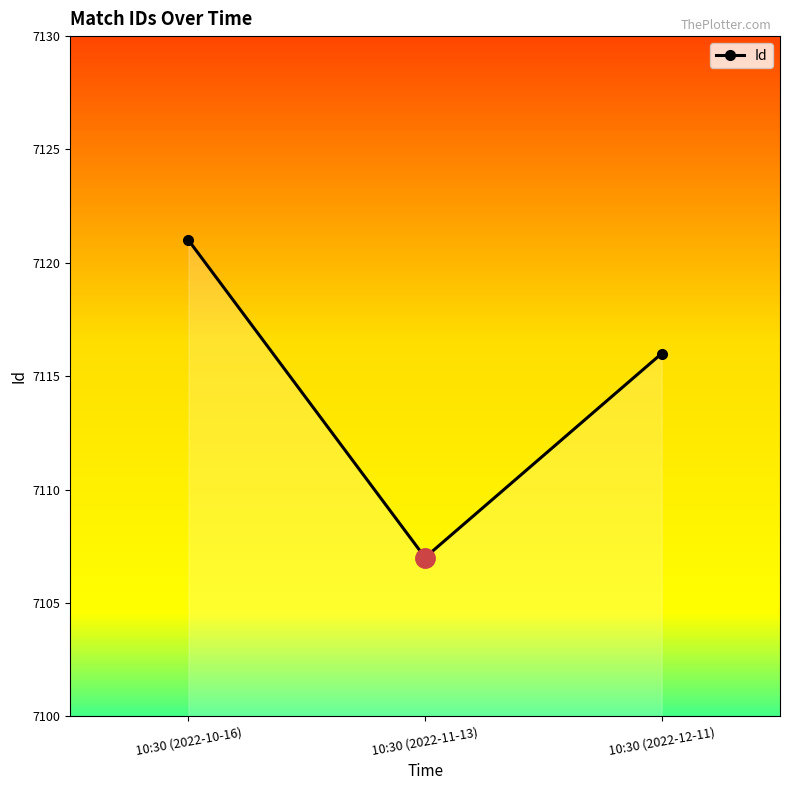

What is the change in value from 10:30 (2022-10-16) to 10:30 (2022-11-13)?

-14